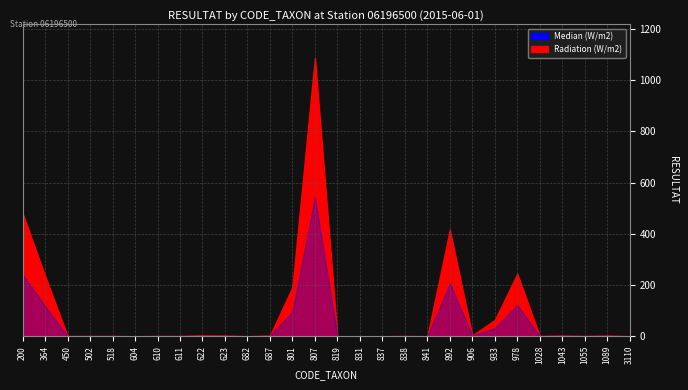

At which label does Radiation (W/m2) first exceed 1?

200